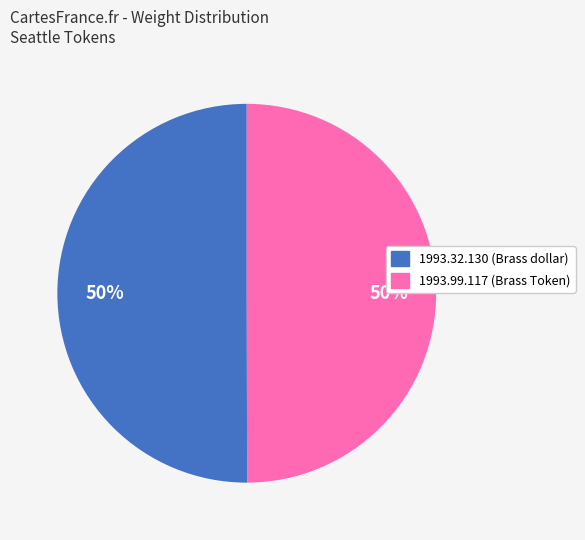

To the nearest percent, what portion does 1993.99.117 (Brass Token) represent?

50%